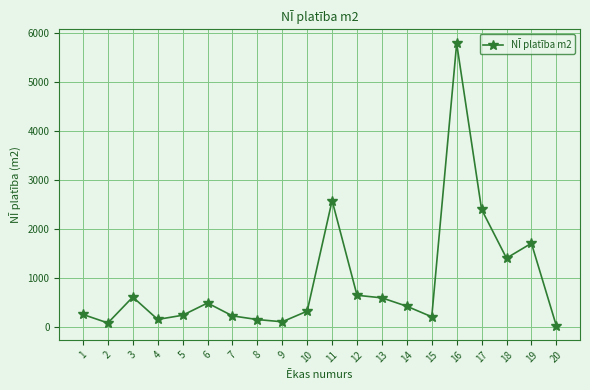

How many interior local peaks (higher than both neighbors) does the data have?

5